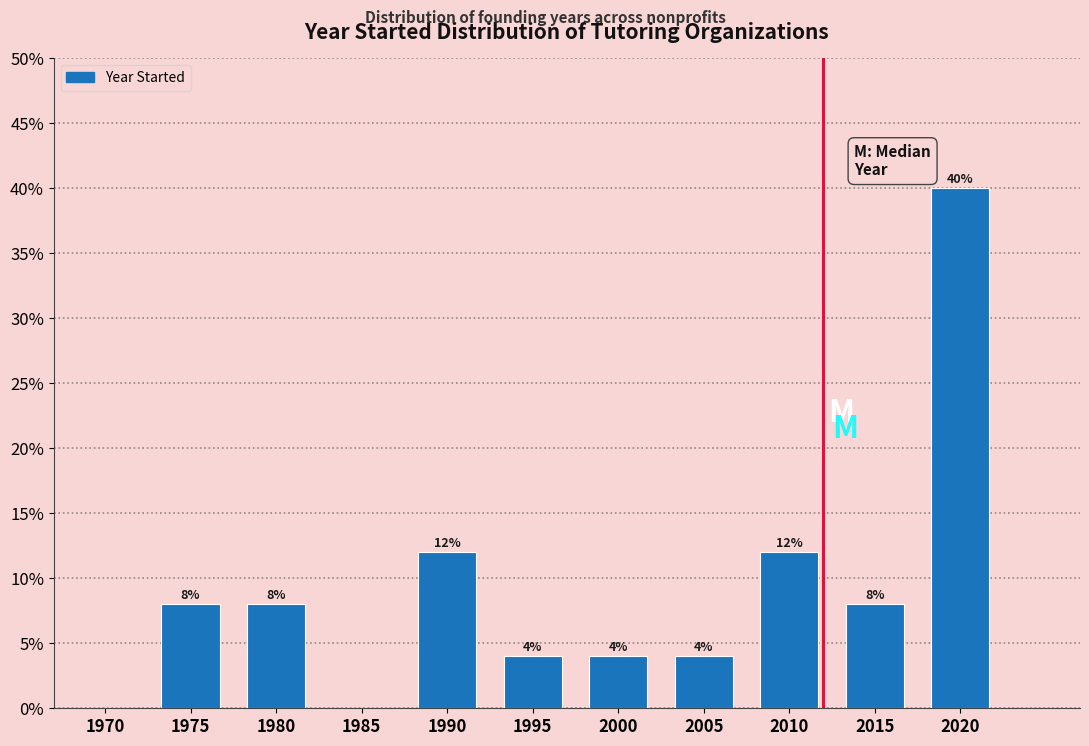

Reading left to right, list all the values displayed in this chart.

1970=0	1975=8	1980=8	1985=0	1990=12	1995=4	2000=4	2005=4	2010=12	2015=8	2020=40